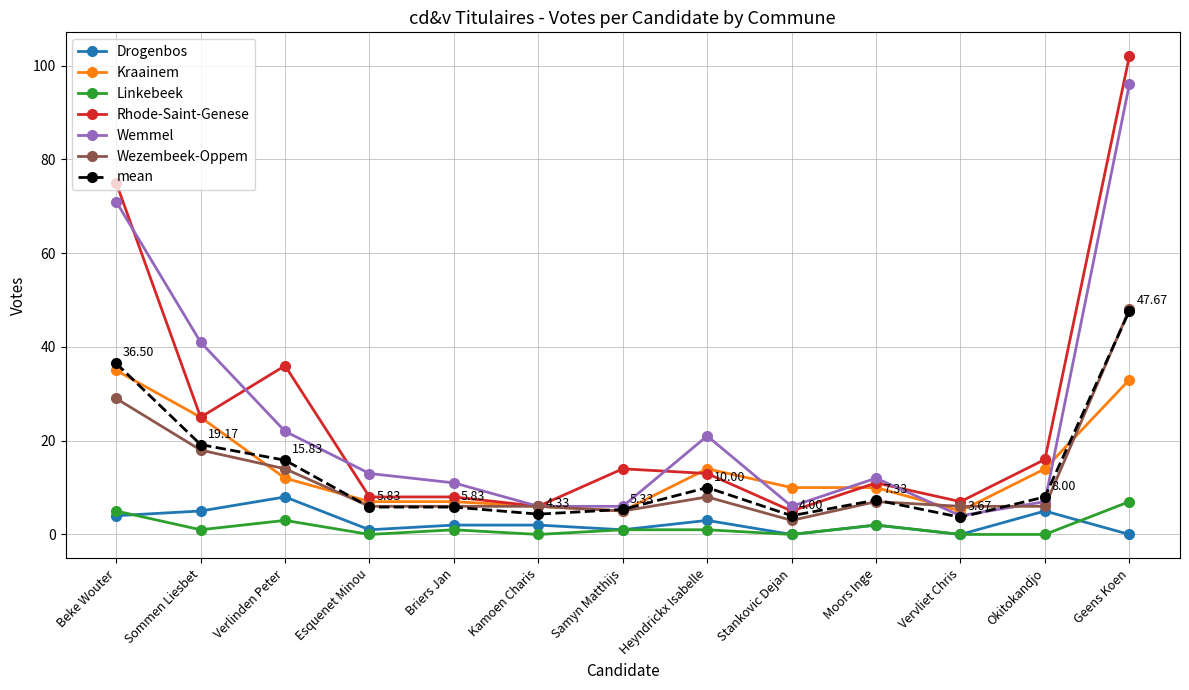

What is the total value across all series at Okitokandjo?

56.0